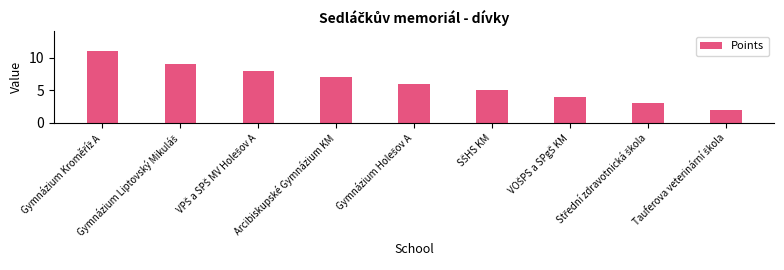

What is the greatest value displayed?

11